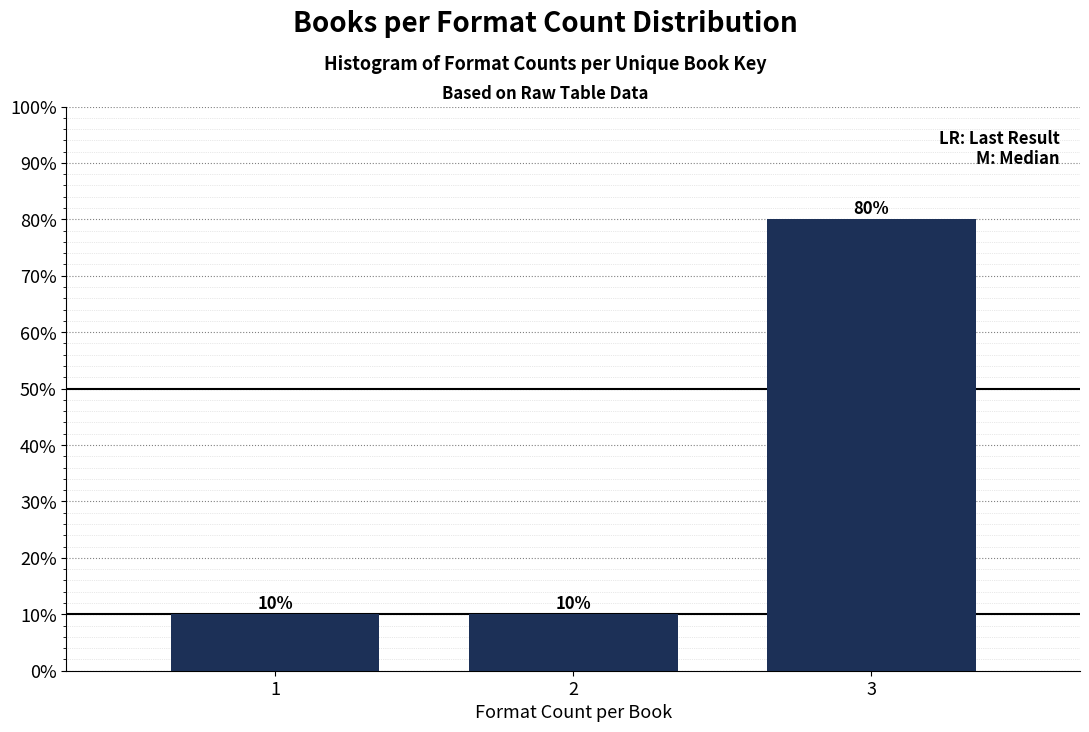

Reading right to left, list all the values displayed in this chart.

80	10	10